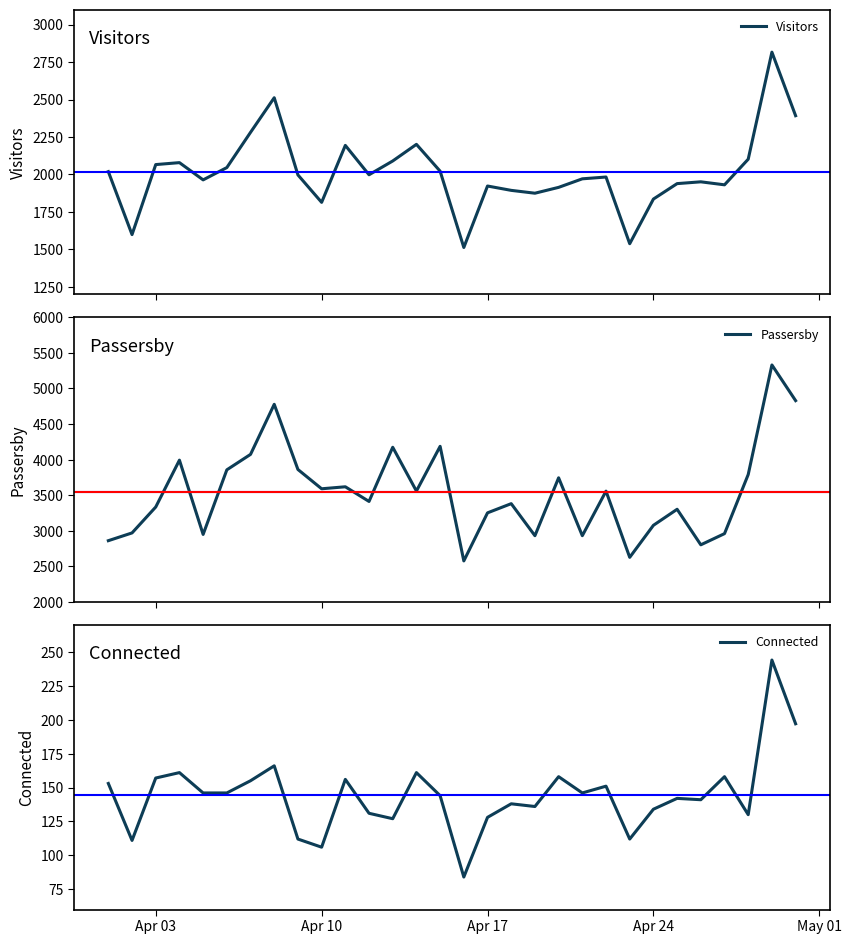

Does the chart have visible grid lines?

No